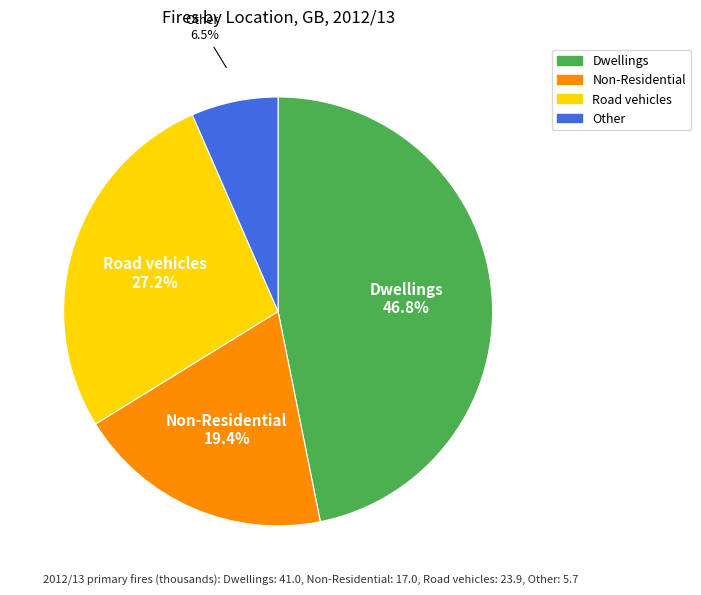

What is the total percentage of Road vehicles and Dwellings?

74.1%